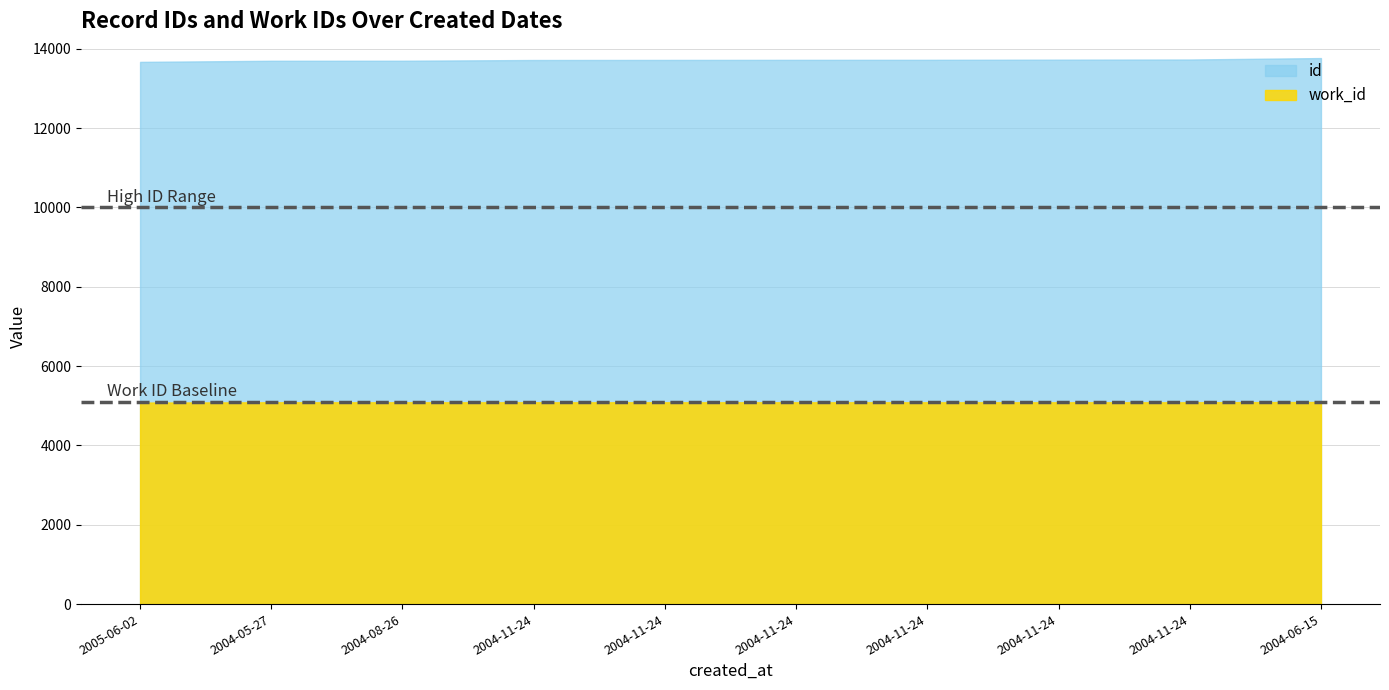

At which category is the sum across all series the highest?

2004-06-15